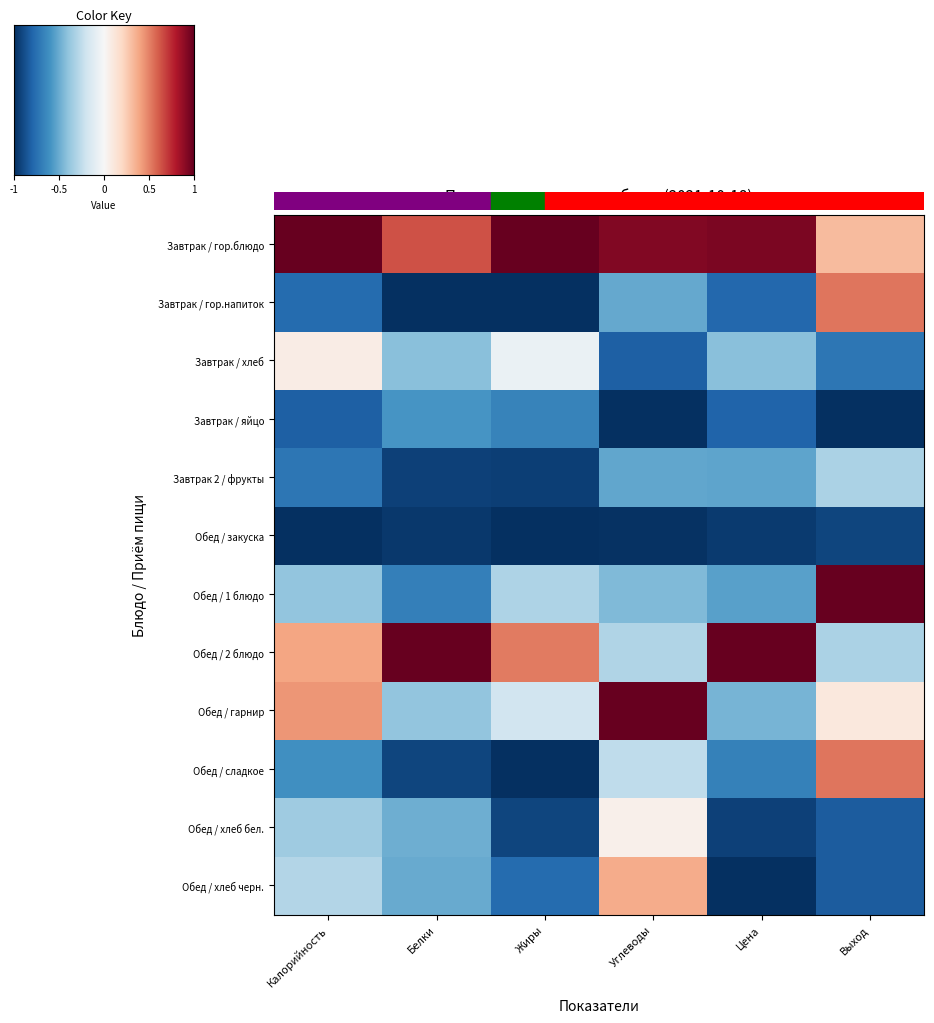

Reading right to left, transcribe all the data shown in this chart.

Завтрак / гор.блюдо: Выход=0.3	Цена=0.9	Углеводы=0.9	Жиры=1.0	Белки=0.6	Калорийность=1.0
Завтрак / гор.напиток: Выход=0.5	Цена=-0.8	Углеводы=-0.5	Жиры=-1.0	Белки=-1.0	Калорийность=-0.8
Завтрак / хлеб: Выход=-0.7	Цена=-0.4	Углеводы=-0.8	Жиры=-0.1	Белки=-0.4	Калорийность=0.1
Завтрак / яйцо: Выход=-1.0	Цена=-0.8	Углеводы=-1.0	Жиры=-0.7	Белки=-0.6	Калорийность=-0.8
Завтрак 2 / фрукты: Выход=-0.3	Цена=-0.5	Углеводы=-0.5	Жиры=-0.9	Белки=-0.9	Калорийность=-0.7
Обед / закуска: Выход=-0.9	Цена=-1.0	Углеводы=-1.0	Жиры=-1.0	Белки=-1.0	Калорийность=-1.0
Обед / 1 блюдо: Выход=1.0	Цена=-0.5	Углеводы=-0.4	Жиры=-0.3	Белки=-0.7	Калорийность=-0.4
Обед / 2 блюдо: Выход=-0.3	Цена=1.0	Углеводы=-0.3	Жиры=0.5	Белки=1.0	Калорийность=0.4
Обед / гарнир: Выход=0.1	Цена=-0.5	Углеводы=1.0	Жиры=-0.2	Белки=-0.4	Калорийность=0.4
Обед / сладкое: Выход=0.5	Цена=-0.7	Углеводы=-0.3	Жиры=-1.0	Белки=-0.9	Калорийность=-0.6
Обед / хлеб бел.: Выход=-0.8	Цена=-0.9	Углеводы=0.1	Жиры=-0.9	Белки=-0.5	Калорийность=-0.4
Обед / хлеб черн.: Выход=-0.8	Цена=-1.0	Углеводы=0.4	Жиры=-0.8	Белки=-0.5	Калорийность=-0.3